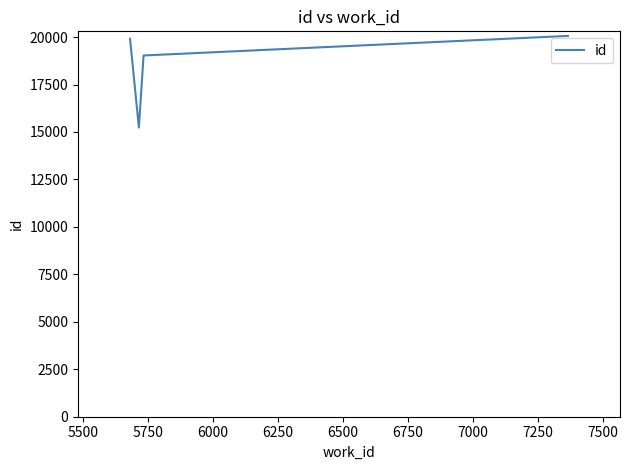

What is the greatest value displayed?

20061